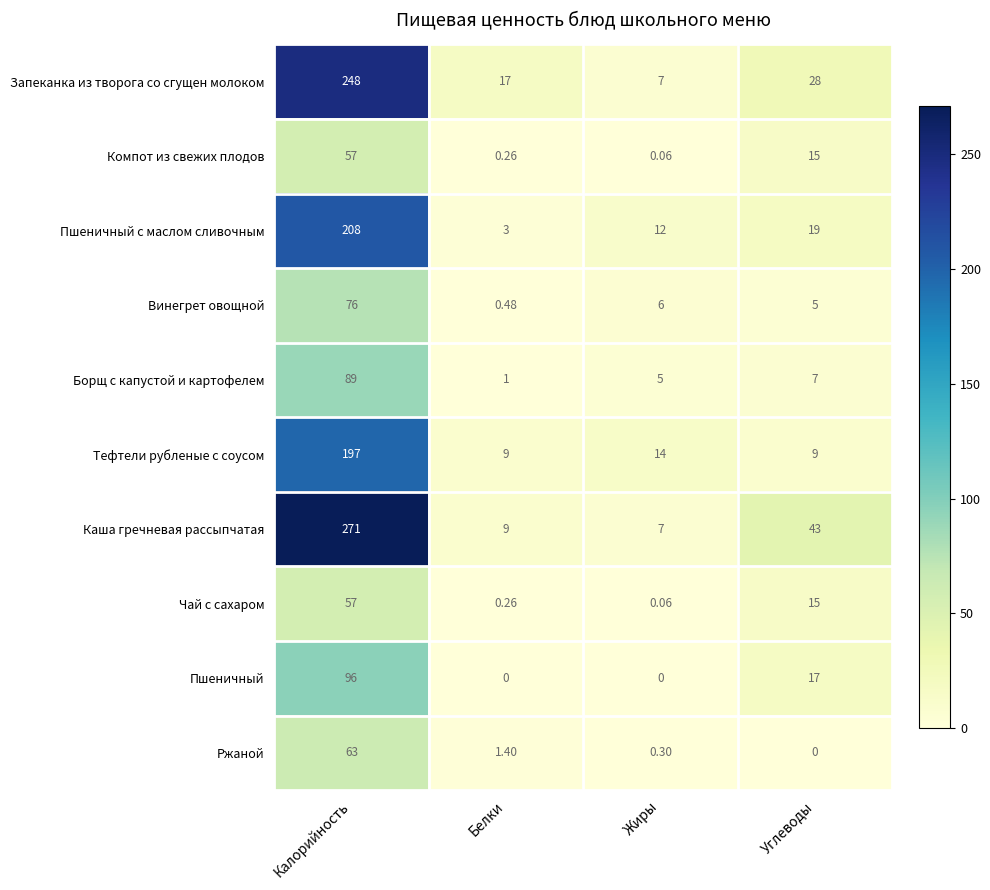

Which series has the widest spread of values?

Каша гречневая рассыпчатая